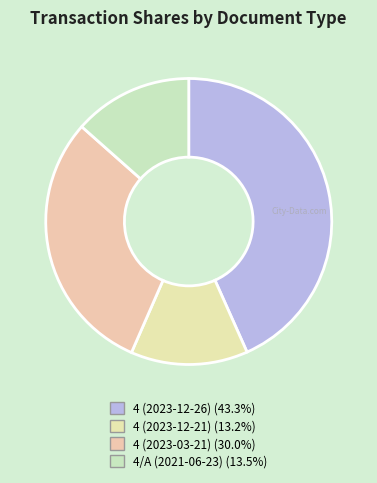

Combined, what portion of the pie is 4 (2023-12-21) and 4 (2023-03-21)?

43.2%